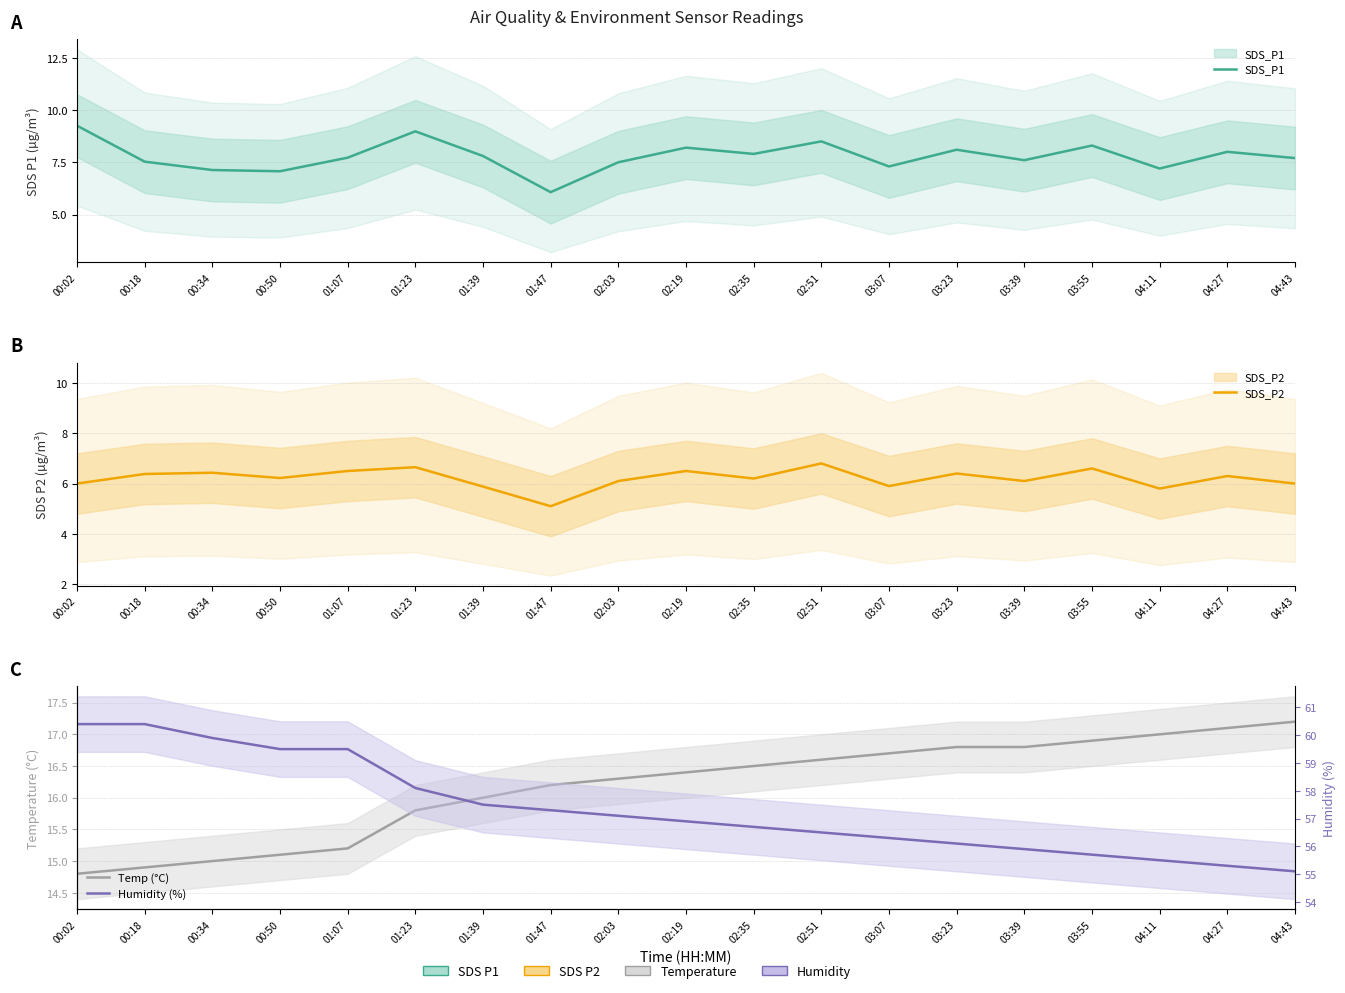

Reading right to left, what are all the values shown in this chart?

SDS_P1: 7.7	8.0	7.2	8.3	7.6	8.1	7.3	8.5	7.9	8.2	7.5	6.1	7.8	9.0	7.7	7.1	7.1	7.5	9.2
SDS_P2: 6.0	6.3	5.8	6.6	6.1	6.4	5.9	6.8	6.2	6.5	6.1	5.1	5.9	6.7	6.5	6.2	6.4	6.4	6.0
Temp (°C): 17.2	17.1	17.0	16.9	16.8	16.8	16.7	16.6	16.5	16.4	16.3	16.2	16.0	15.8	15.2	15.1	15.0	14.9	14.8
Humidity (%): 55.1	55.3	55.5	55.7	55.9	56.1	56.3	56.5	56.7	56.9	57.1	57.3	57.5	58.1	59.5	59.5	59.9	60.4	60.4